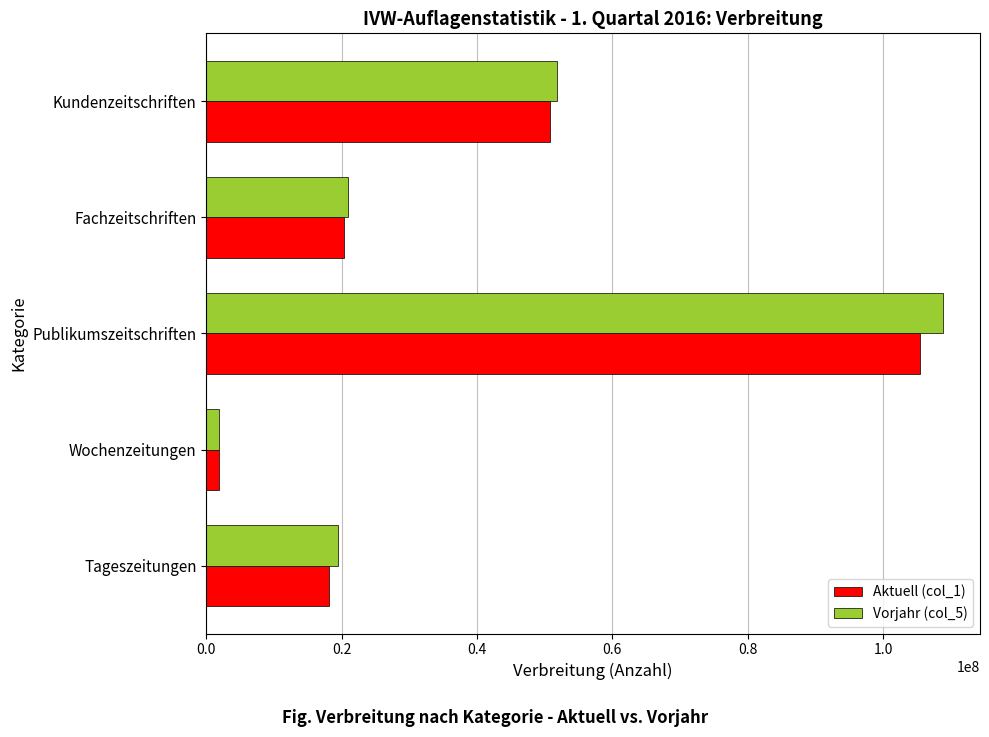

The value of Aktuell (col_1) at Tageszeitungen is 29529156. True or false?

False